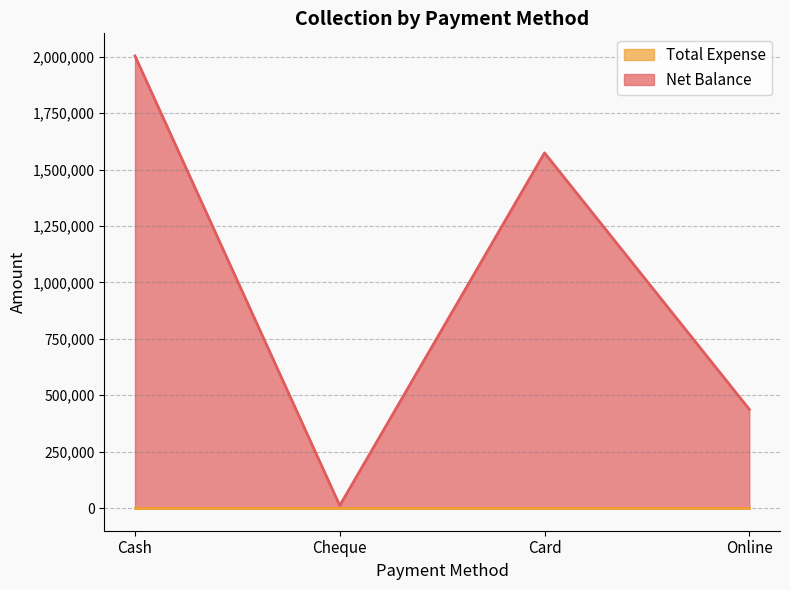

Which category has the highest value across all series?

Cash